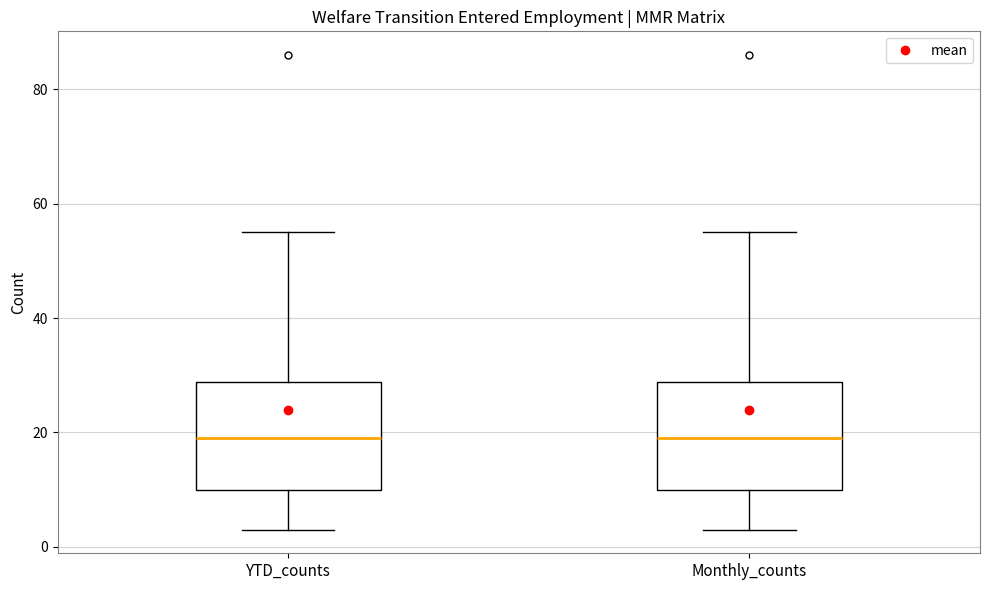

Where does the median line of the box for YTD_counts sit on the y-axis? The values are not printed on the chart, so give them approximately, as read against the axis.

20